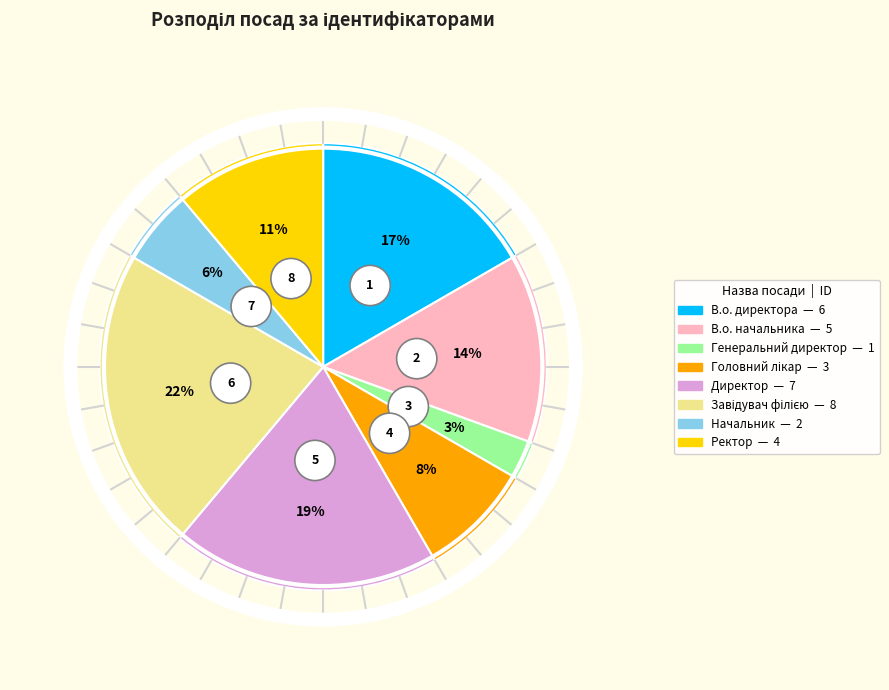

To the nearest percent, what portion does Ректор represent?

11%